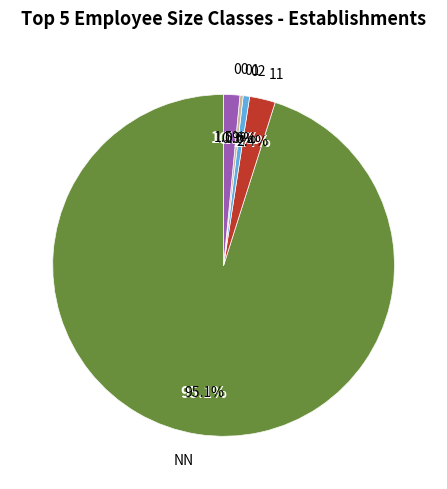

True or false: 02 accounts for 11% of the total.

False